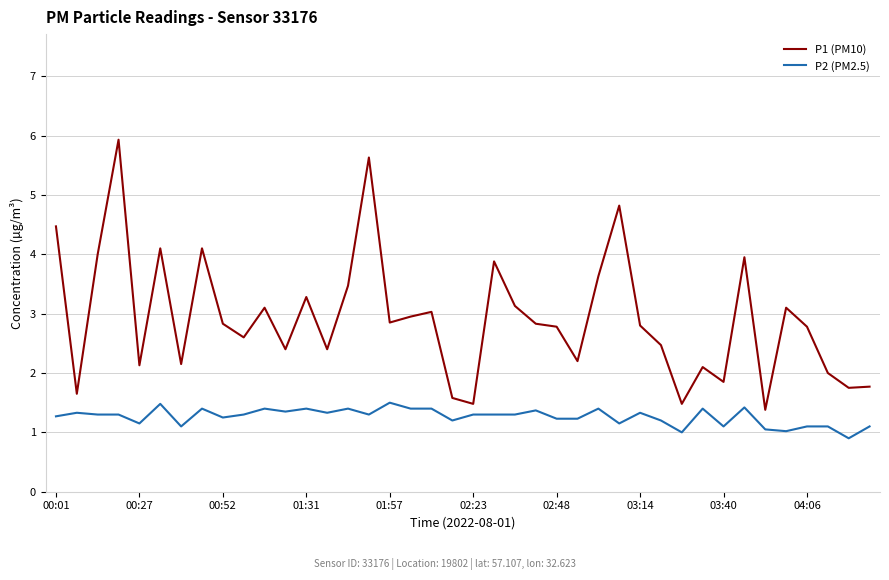

Which series has the largest total across all categories?

P1 (PM10)